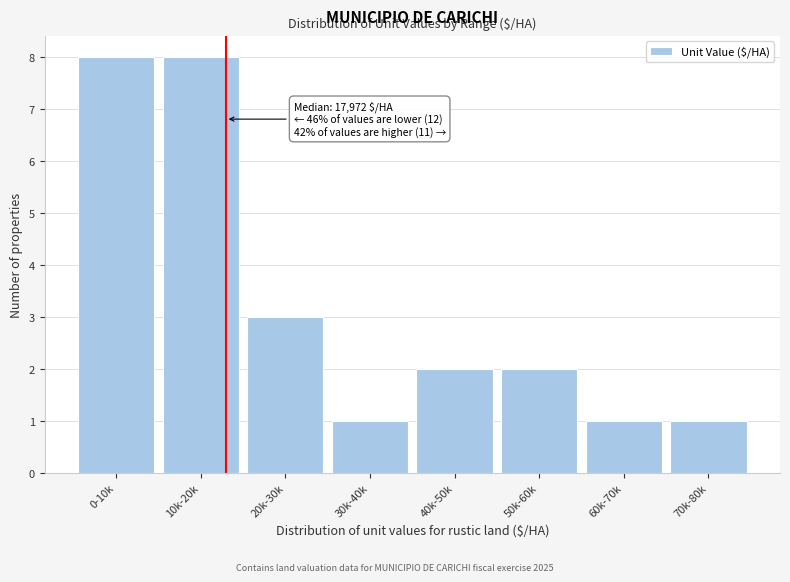

Reading right to left, extract all data points from this chart.

70k-80k=1	60k-70k=1	50k-60k=2	40k-50k=2	30k-40k=1	20k-30k=3	10k-20k=8	0-10k=8